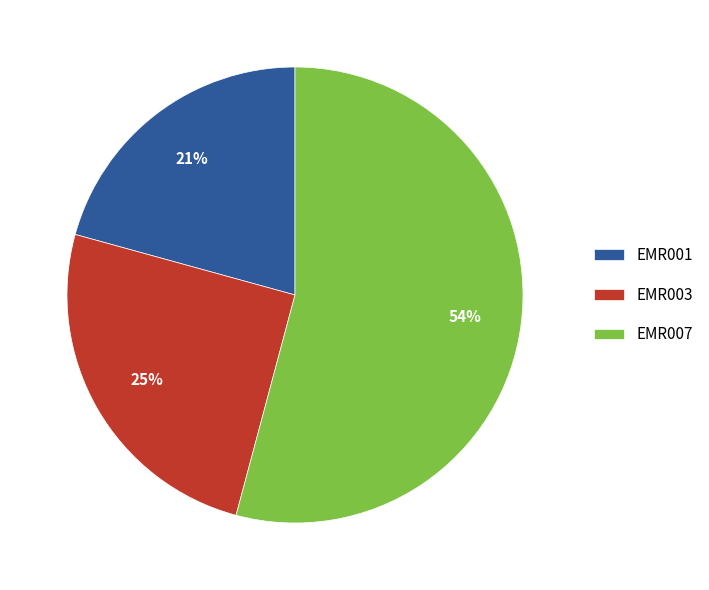

Do EMR001 and EMR007 together represent more than half of the pie?

Yes